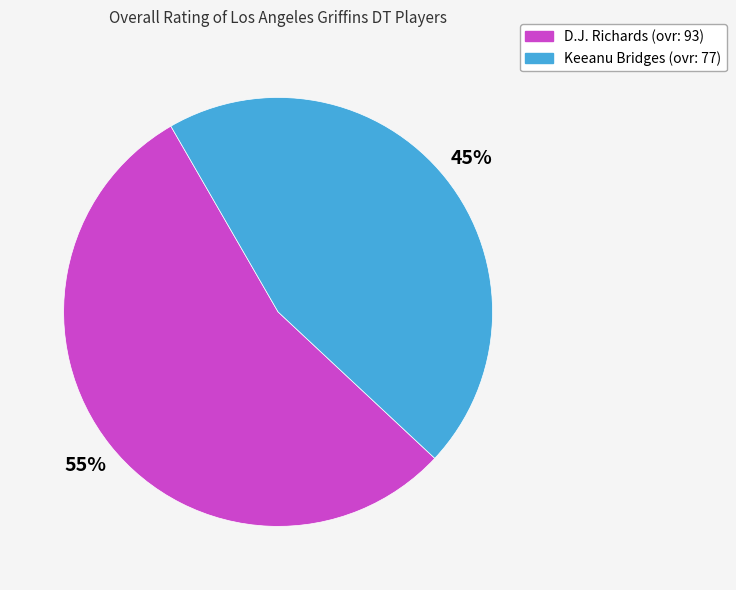

How many slices are in this pie chart?

2